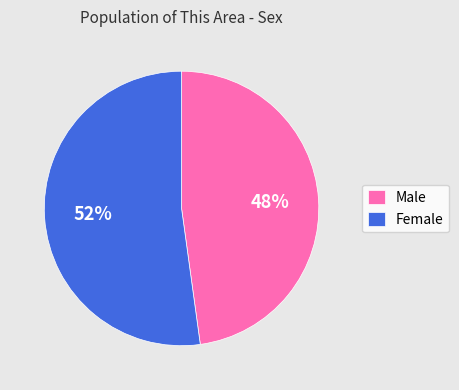

To the nearest percent, what is the combined percentage of Male and Female?

100%